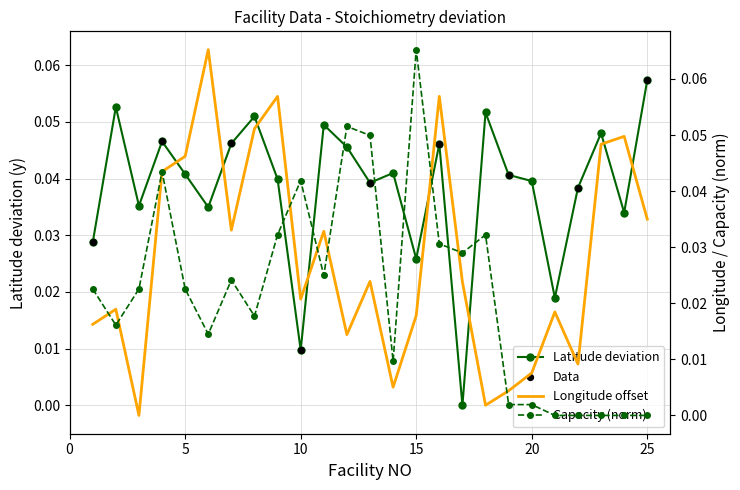

Which series has the largest total across all categories?

Latitude